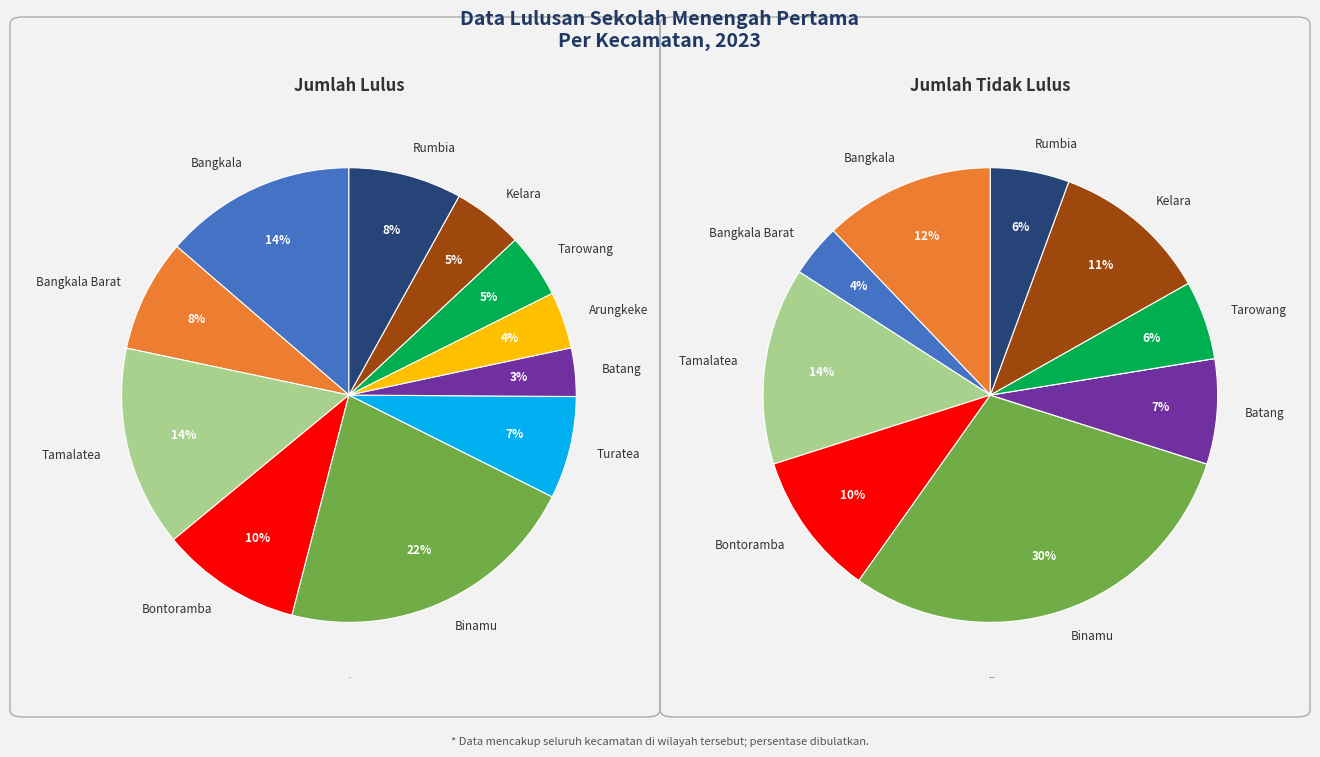

To the nearest percent, what portion does 6 represent?

3%